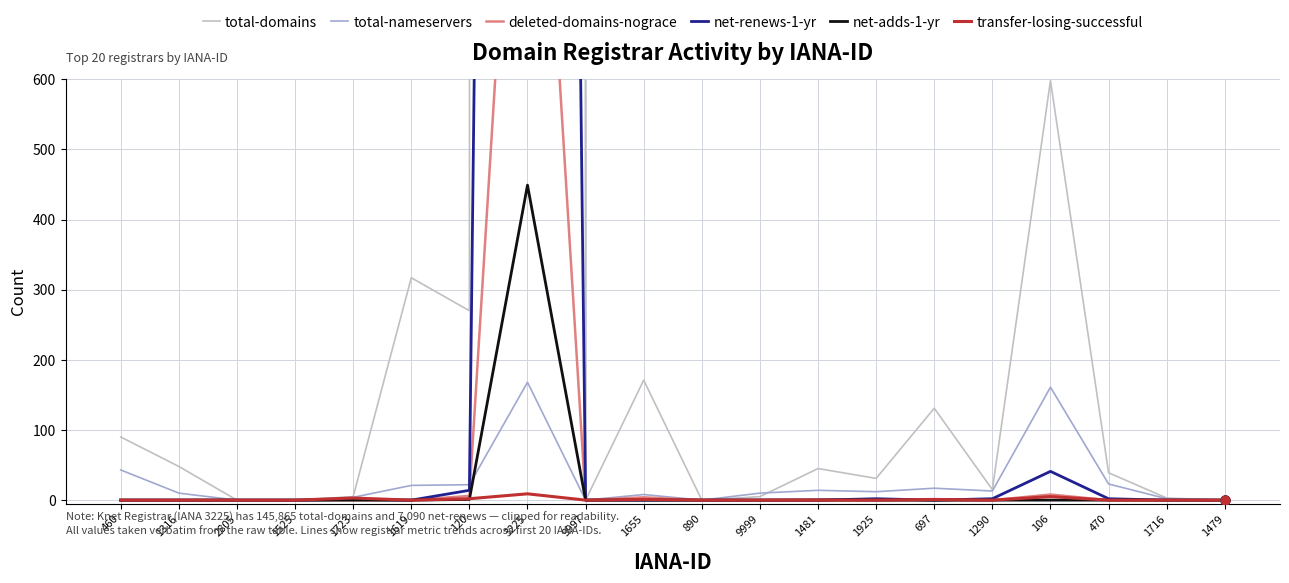

At how many categories does at least one series exceed 48388?

1